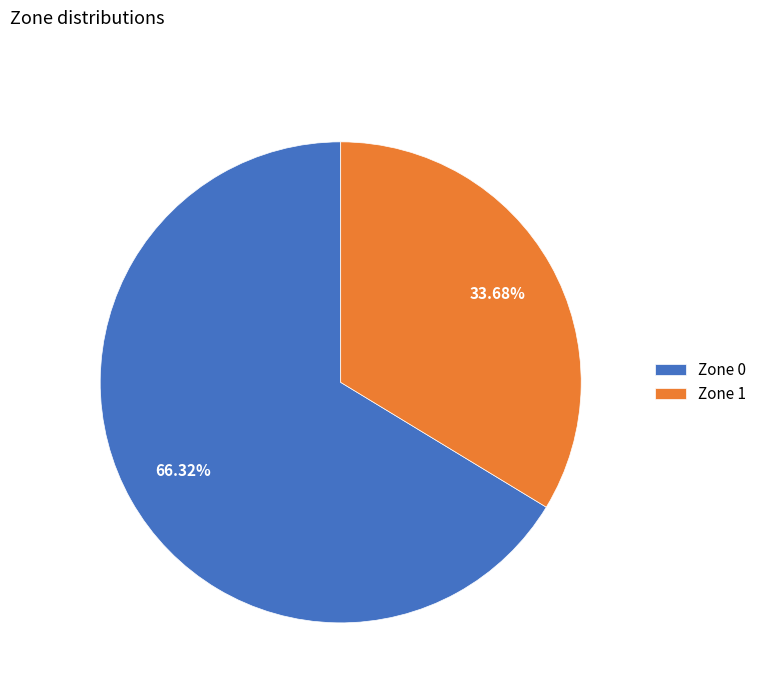

To the nearest percent, what percentage of the pie is Zone 1?

34%